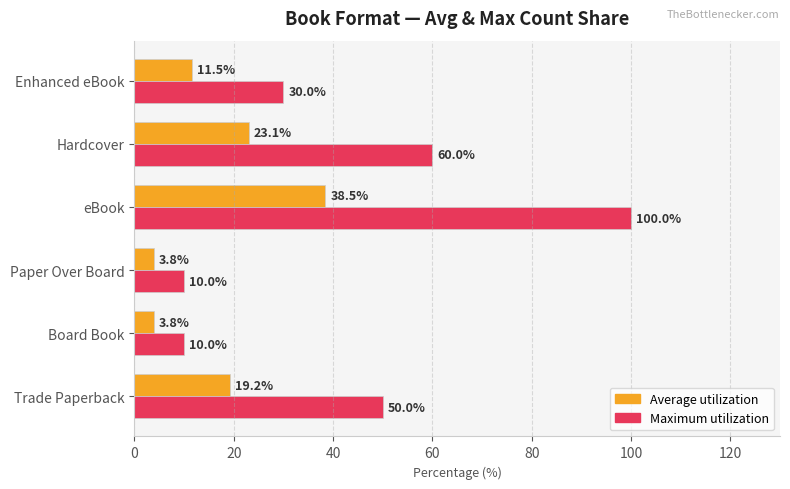

At which category is the sum across all series the highest?

eBook